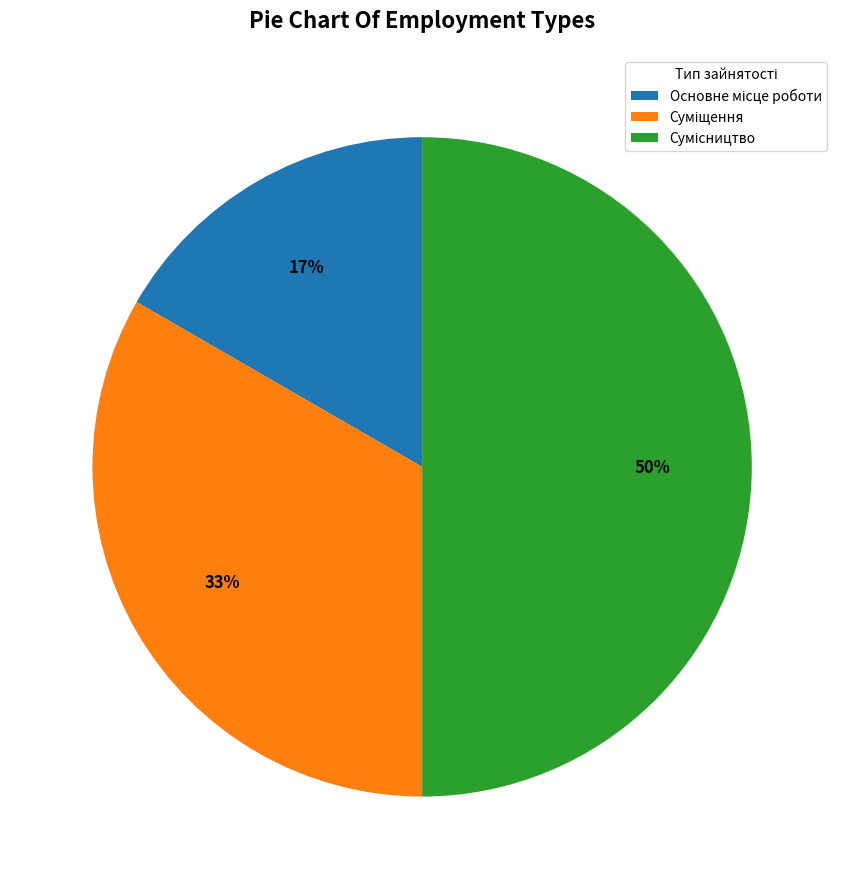

Is the sum of Суміщення and Сумісництво greater than half?

Yes